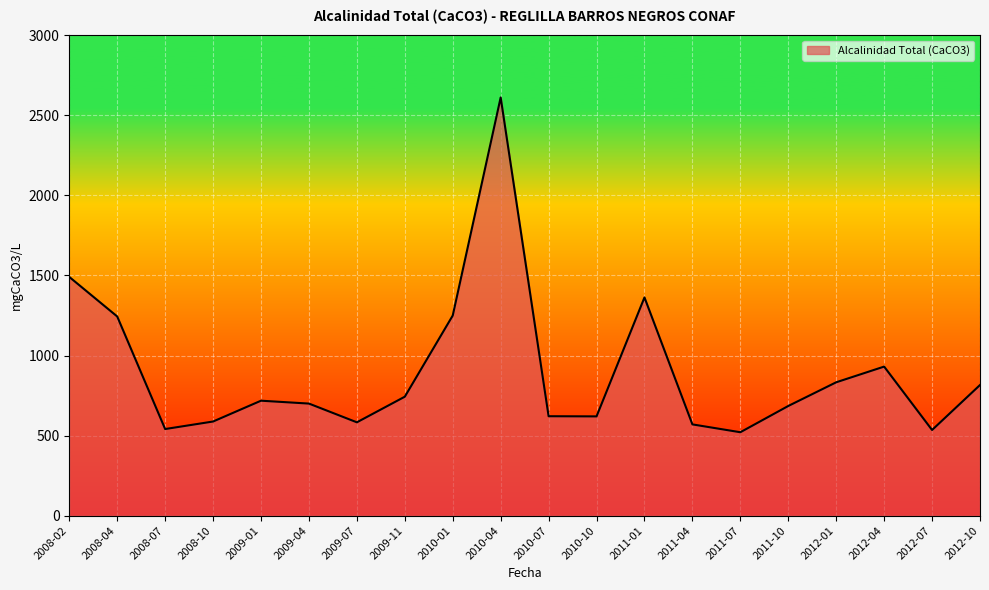

Is it true that the value at 2010-01 is 1697?

False